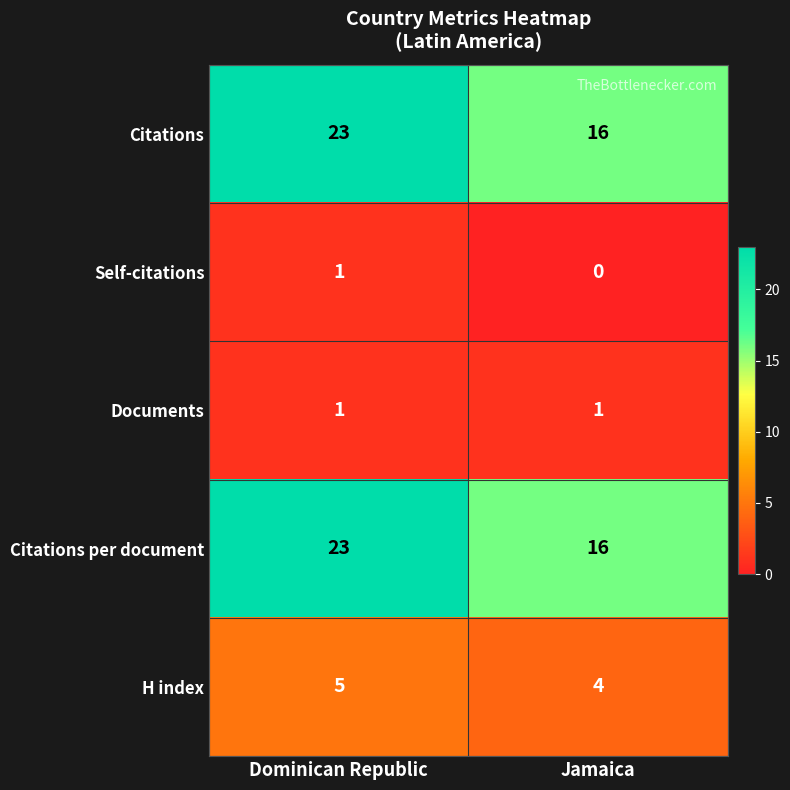

What is the difference between the Citations per document values at Jamaica and Dominican Republic?

7